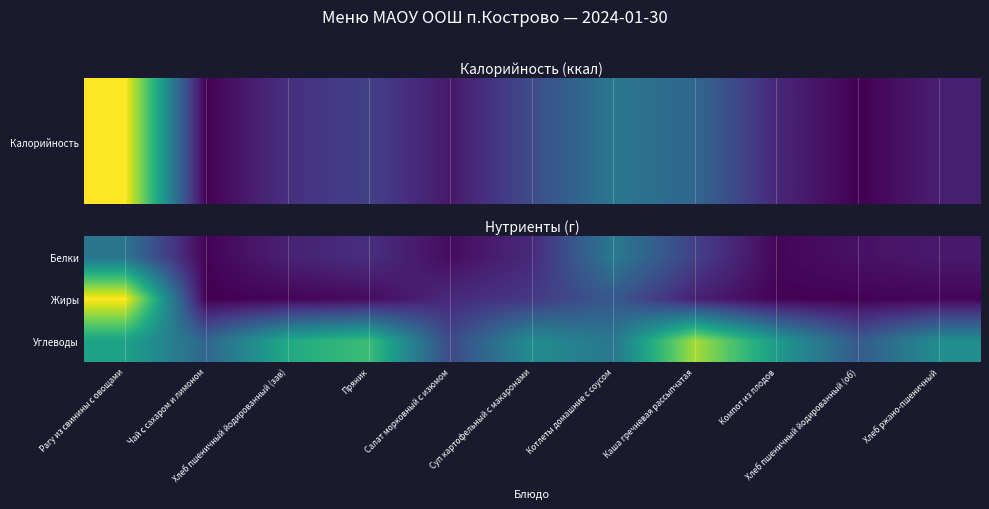

Reading left to right, what are all the values shown in this chart?

Белки: Рагу из свинины с овощами=13.3	Чай с сахаром и лимоном=0.3	Хлеб пшеничный йодированный (зав)=3.2	Пряник=4.6	Салат морковный с изюмом=1.1	Суп картофельный с макаронами=4.1	Котлеты домашние с соусом=14.0	Каша гречневая рассыпчатая=6.6	Компот из плодов=0.5	Хлеб пшеничный йодированный (об)=1.6	Хлеб ржано-пшеничный=2.4
Жиры: Рагу из свинины с овощами=34.4	Чай с сахаром и лимоном=0.0	Хлеб пшеничный йодированный (зав)=0.4	Пряник=1.0	Салат морковный с изюмом=4.2	Суп картофельный с макаронами=5.8	Котлеты домашние с соусом=9.5	Каша гречневая рассыпчатая=3.2	Компот из плодов=0.2	Хлеб пшеничный йодированный (об)=0.2	Хлеб ржано-пшеничный=0.4
Углеводы: Рагу из свинины с овощами=19.7	Чай с сахаром и лимоном=11.3	Хлеб пшеничный йодированный (зав)=20.8	Пряник=23.5	Салат морковный с изюмом=7.6	Суп картофельный с макаронами=16.7	Котлеты домашние с соусом=13.6	Каша гречневая рассыпчатая=29.7	Компот из плодов=18.7	Хлеб пшеничный йодированный (об)=9.7	Хлеб ржано-пшеничный=16.8